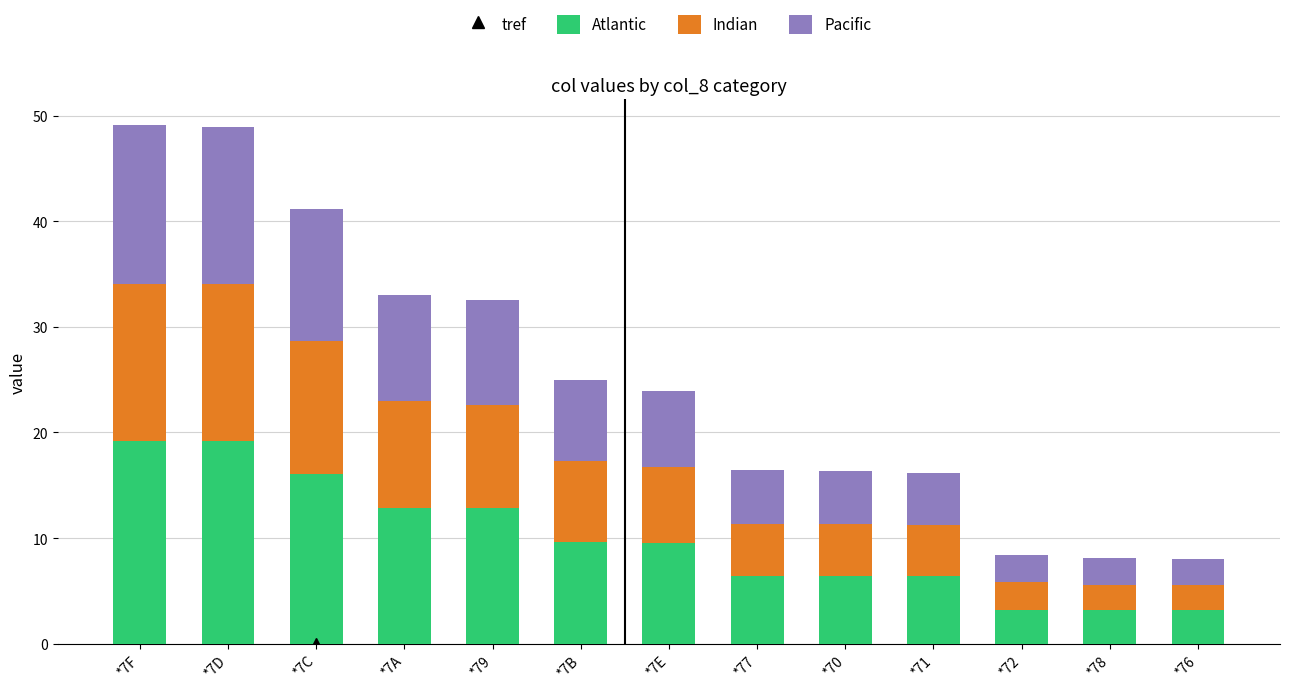

What is the difference between the second highest and second lowest values in the Atlantic series?

16.0